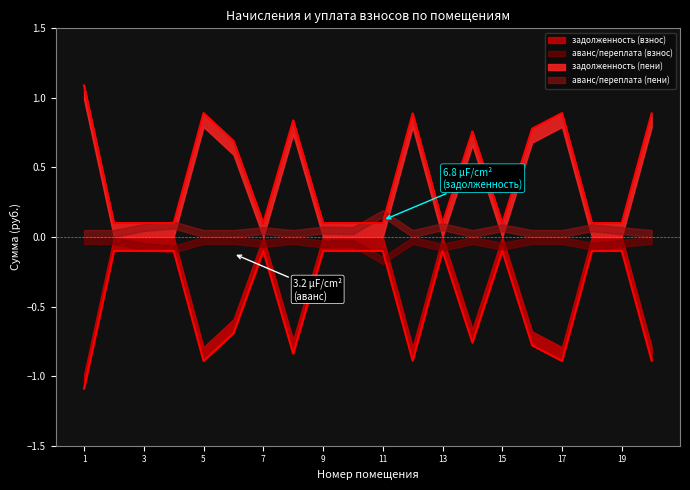

At which category is the sum across all series the highest?

1